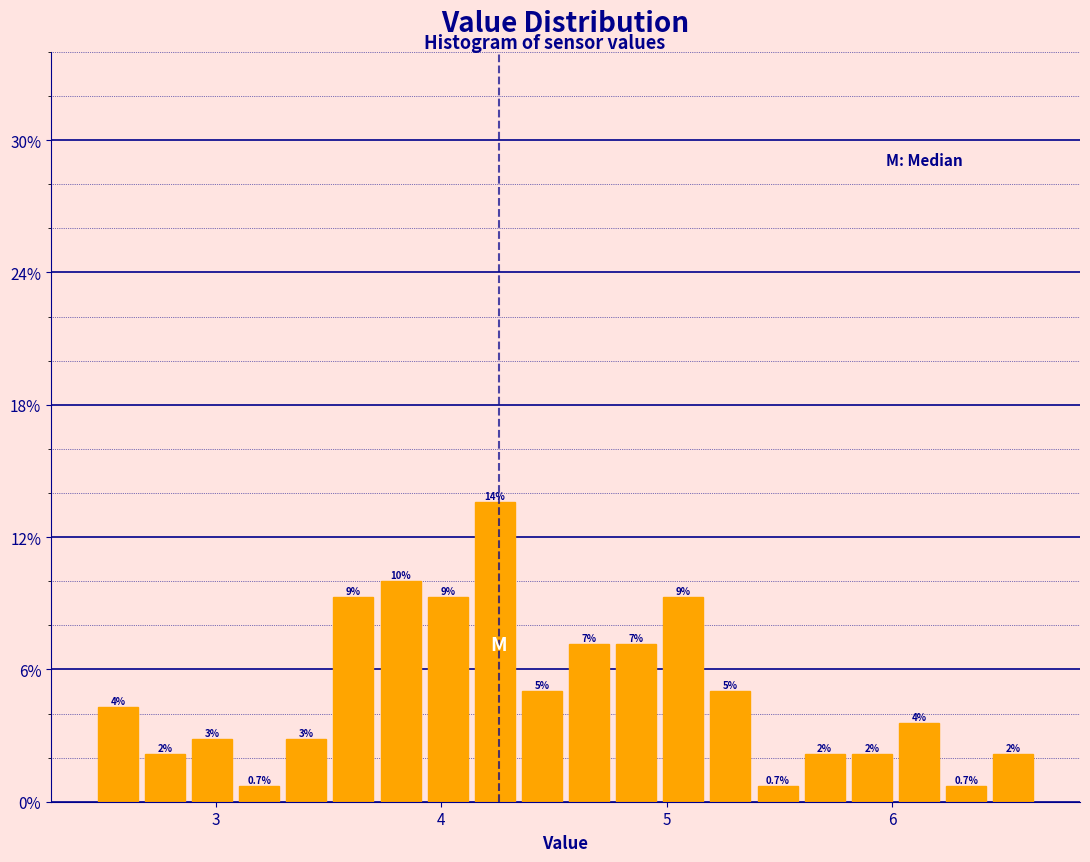

Read against the x-axis, roughly where is the centre of the tallest bar?

4.2